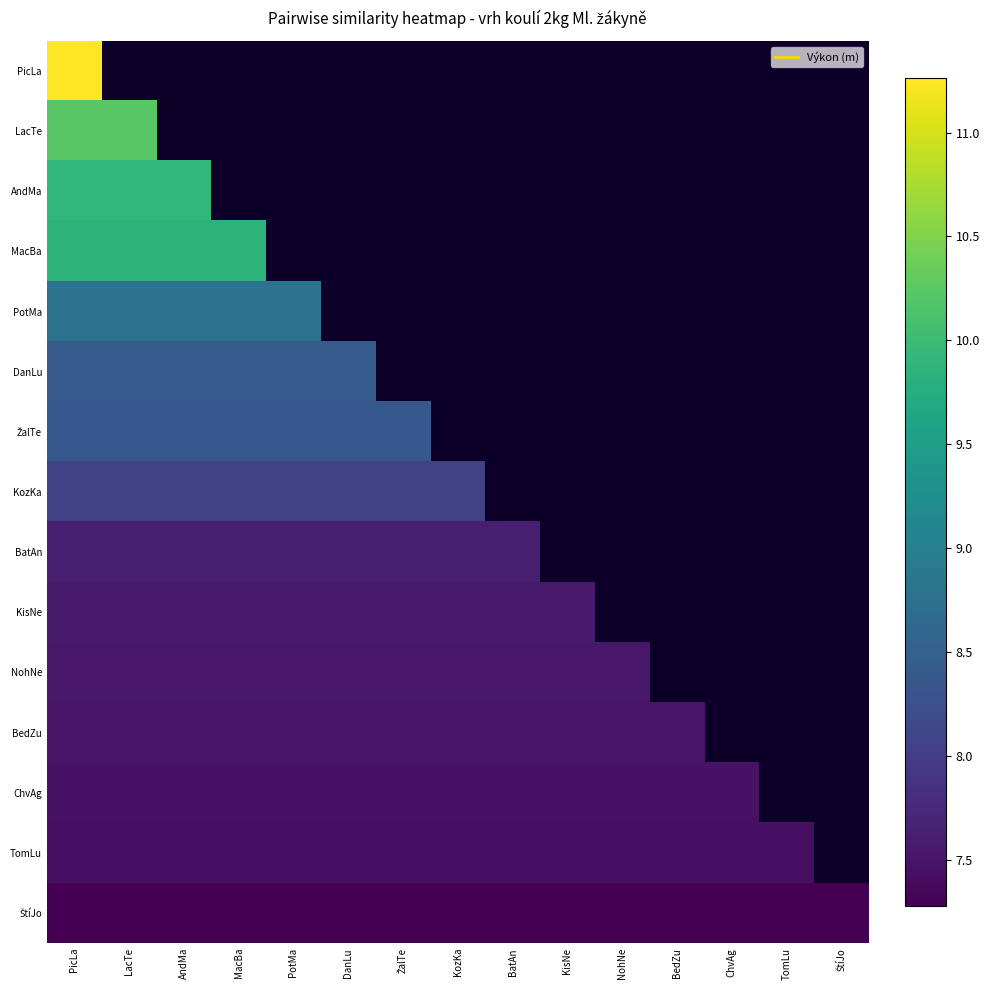

What is the maximum value for BatAn?

7.6